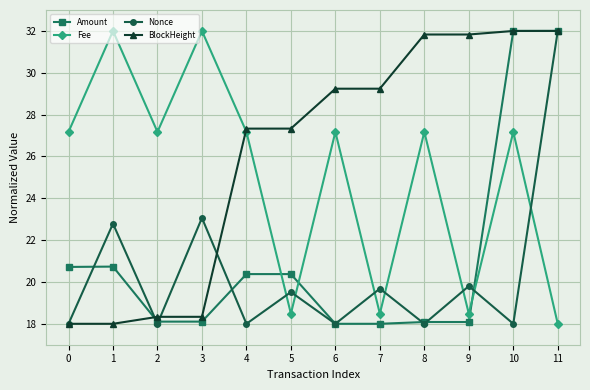

How many data points in Nonce are above 19?

6